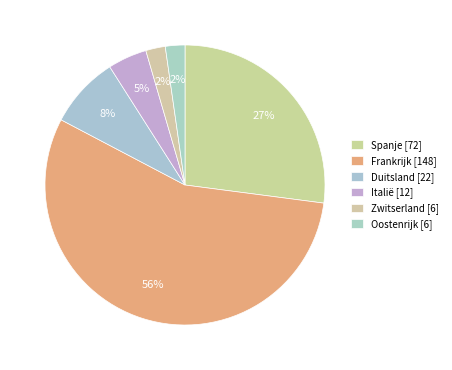

To the nearest percent, what percentage of the pie is Duitsland?

8%